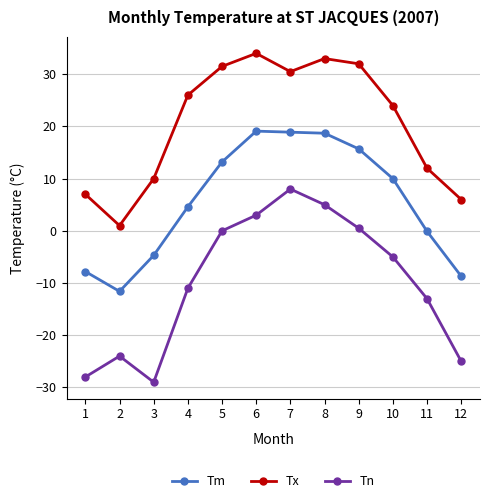

Which series has the largest total across all categories?

Tx